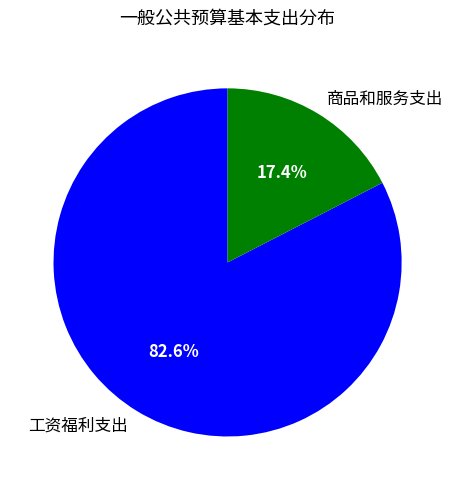

To the nearest percent, what portion does 商品和服务支出 represent?

17%